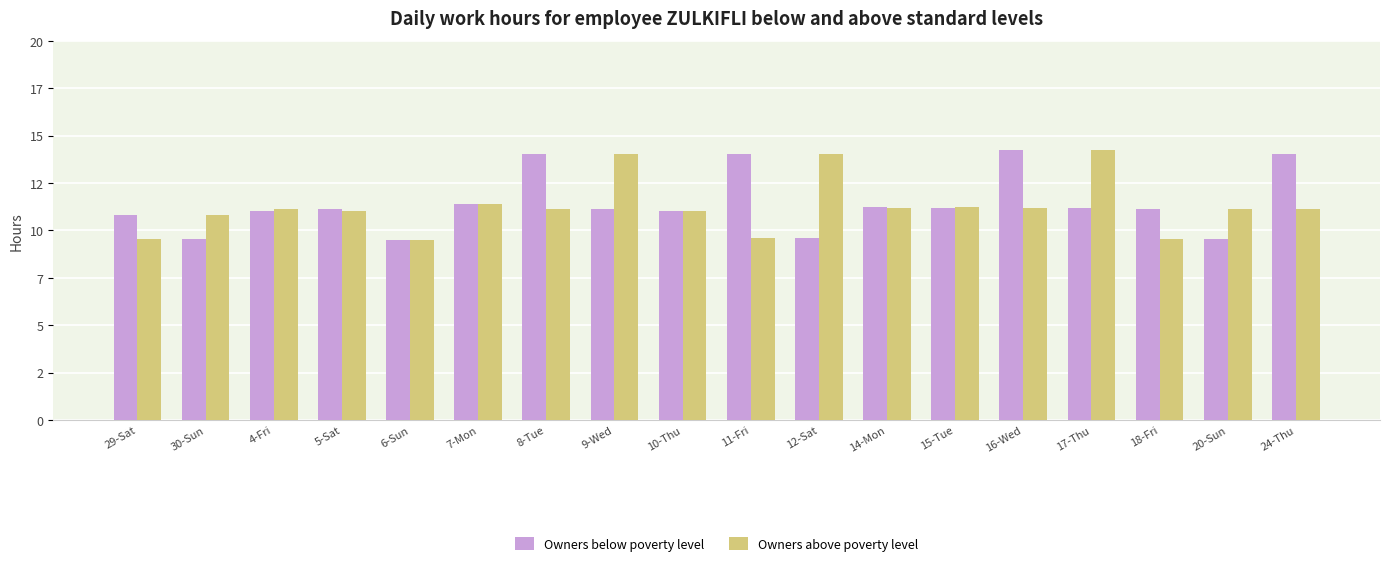

List the labels in order of Owners above poverty level value, smallest first.

6-Sun, 18-Fri, 29-Sat, 11-Fri, 30-Sun, 5-Sat, 10-Thu, 20-Sun, 8-Tue, 24-Thu, 4-Fri, 14-Mon, 16-Wed, 15-Tue, 7-Mon, 9-Wed, 12-Sat, 17-Thu